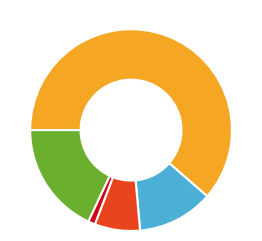

Is there a majority slice in this chart?

Yes